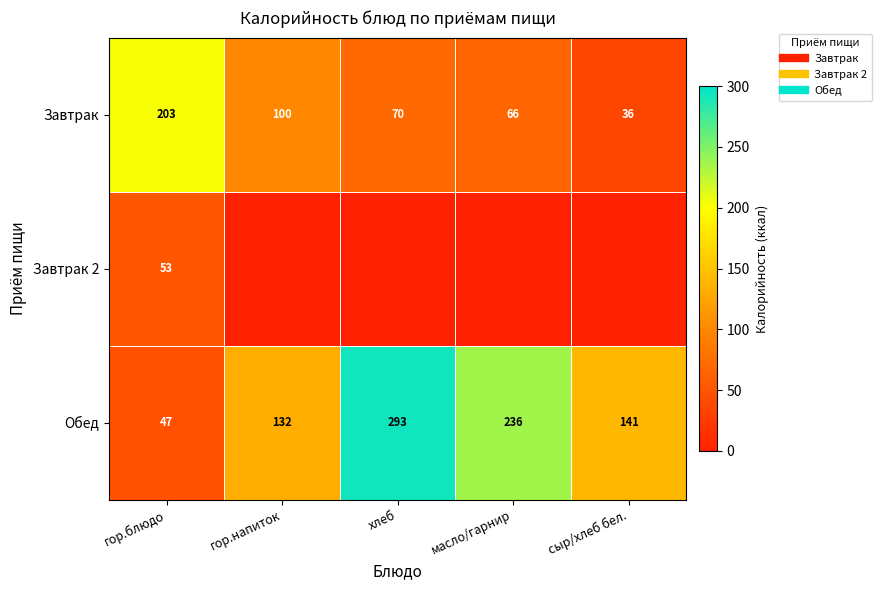

List the series in order of their overall mean, highest first.

Обед, Завтрак, Завтрак 2